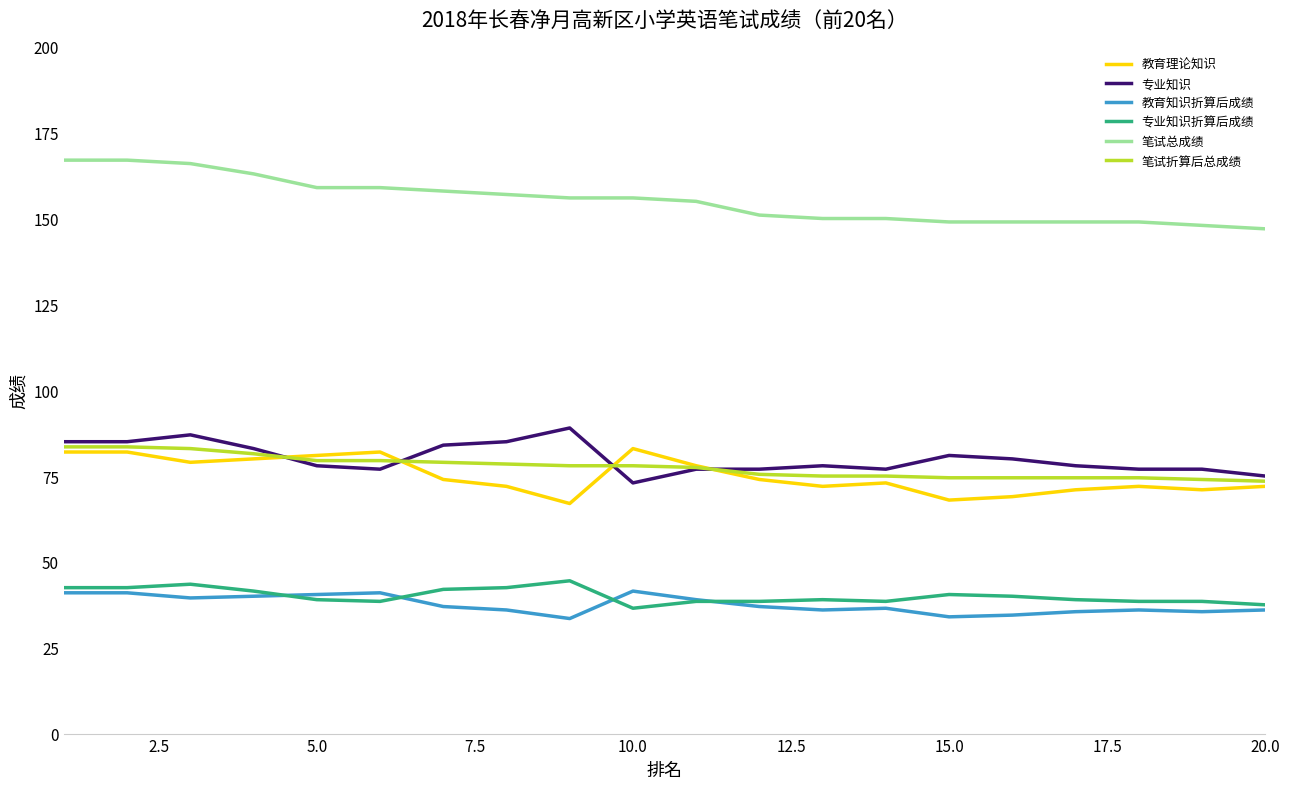

True or false: 专业知识折算后成绩 and 专业知识 intersect in this chart.

False